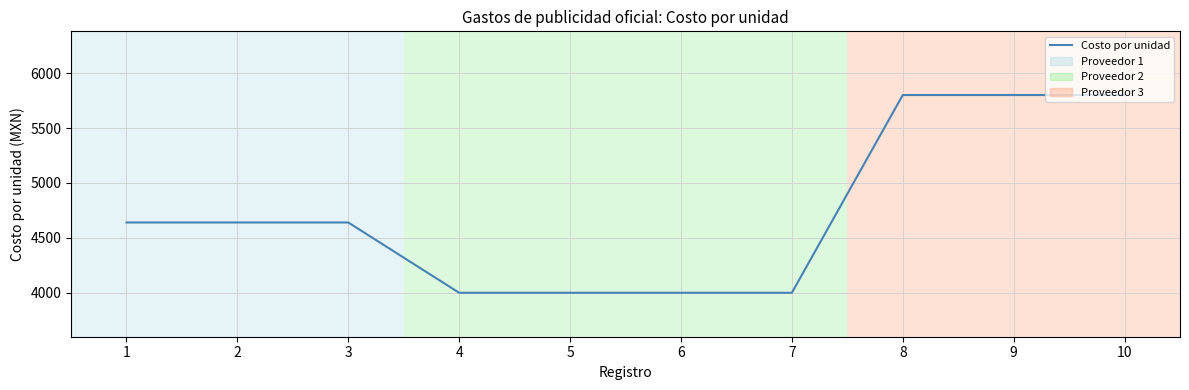

The value at 7 is 1568. True or false?

False